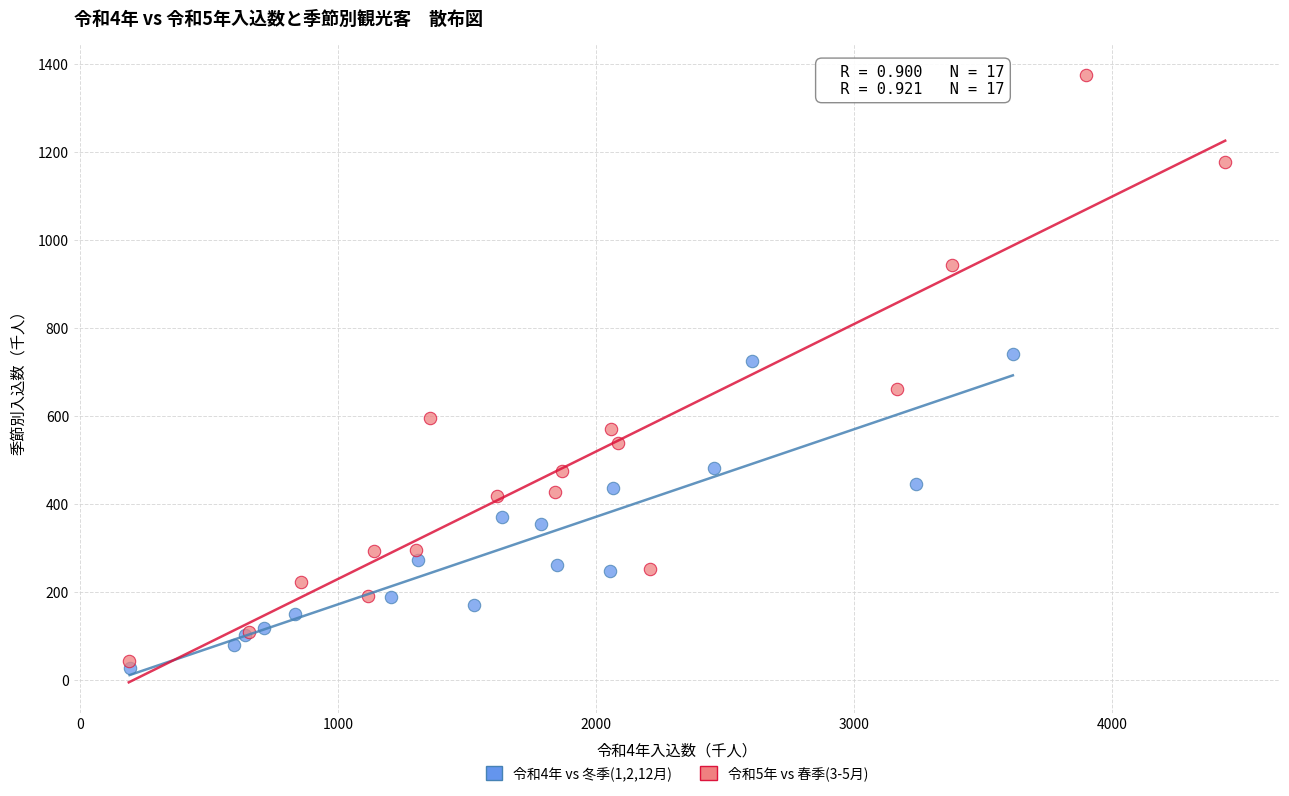

What are all the series names shown in the legend?

令和4年 vs 冬季(1,2,12月), 令和5年 vs 春季(3-5月)